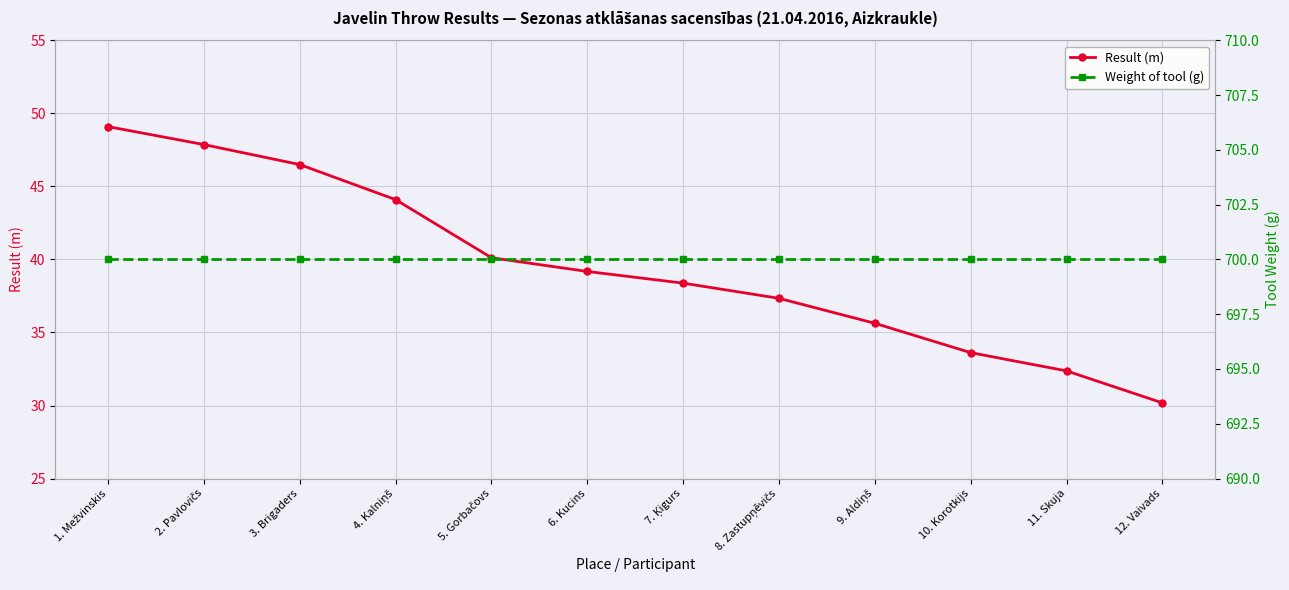

What is the total value across all series at 1. Mežvinskis?

749.1